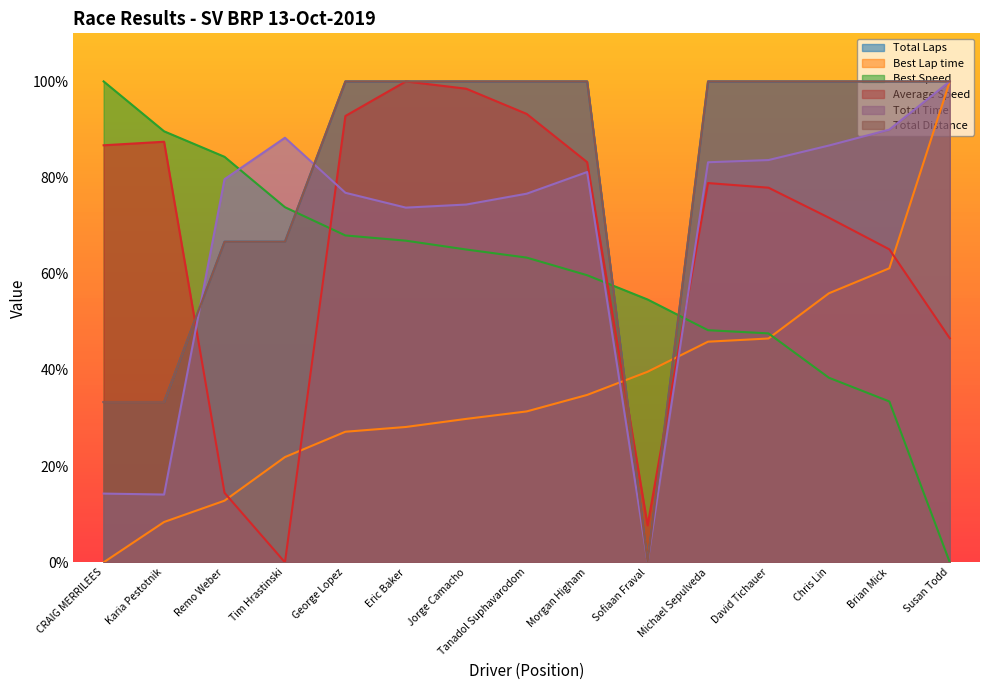

What is the label of the 6th point from the right?

Sofiaan Fraval